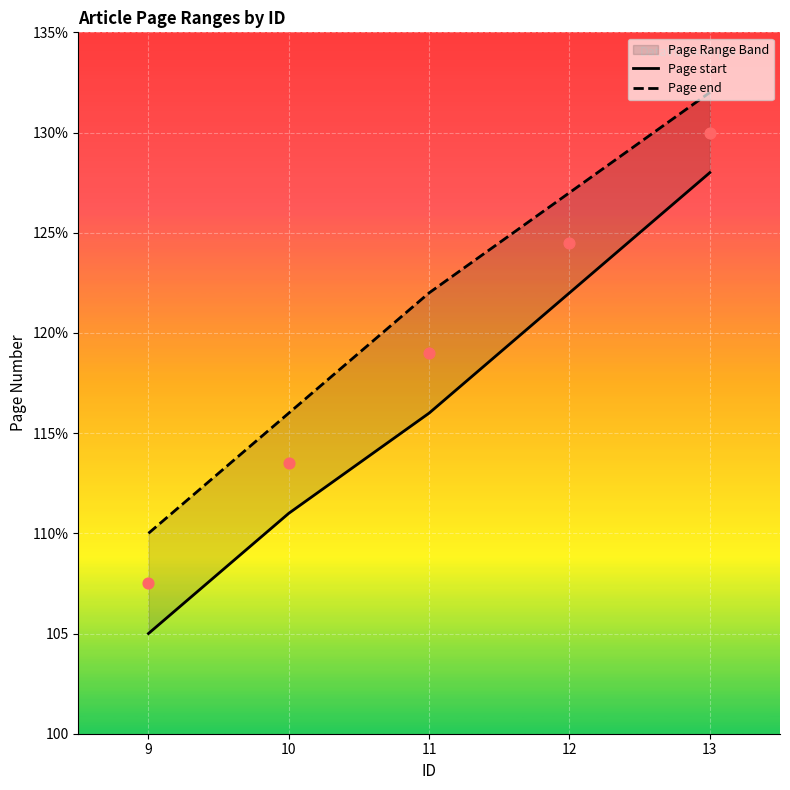

Is the value of Page start at 13 greater than the value of Page end at 10?

Yes